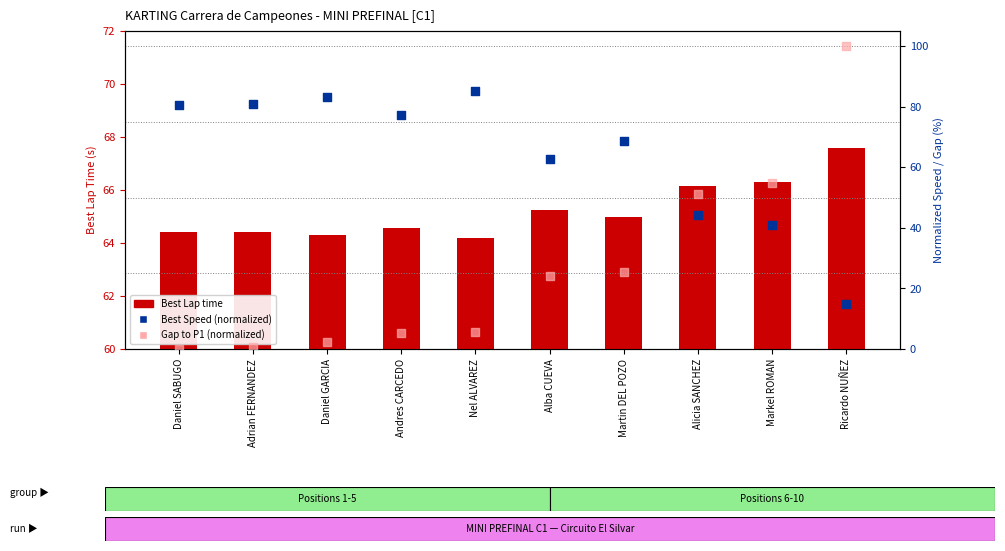

Is the value of Best Speed (normalized) at Markel ROMAN greater than the value of Best Lap time at Andres CARCEDO?

No